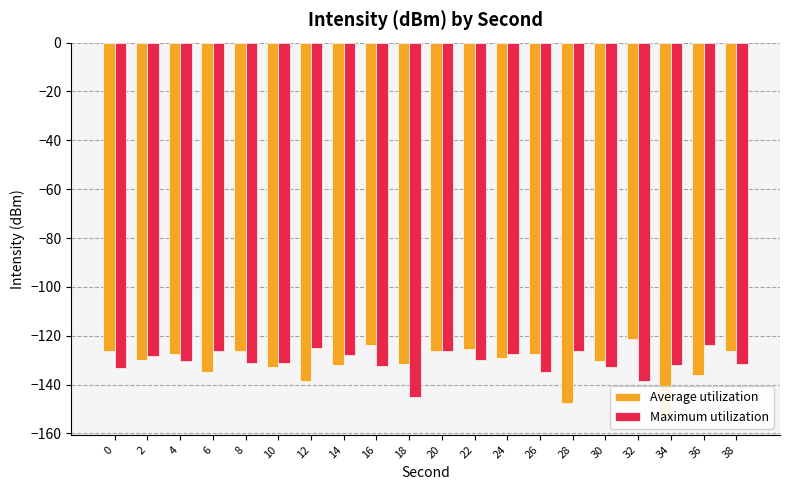

List the series in order of their overall mean, lowest first.

Average utilization, Maximum utilization